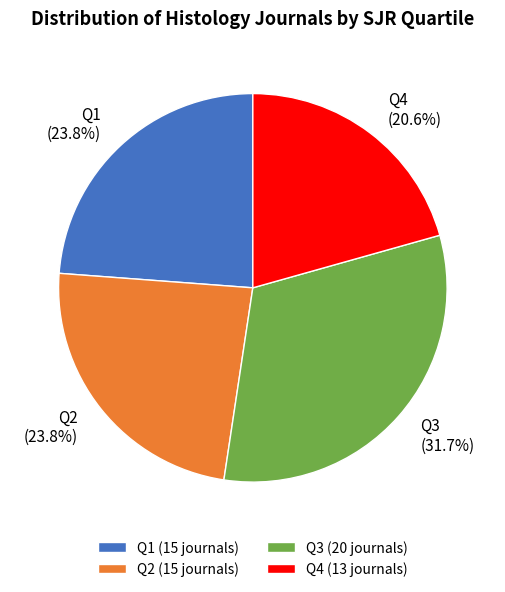

To the nearest percent, what is the difference between the largest and smallest slice percentages?

11%